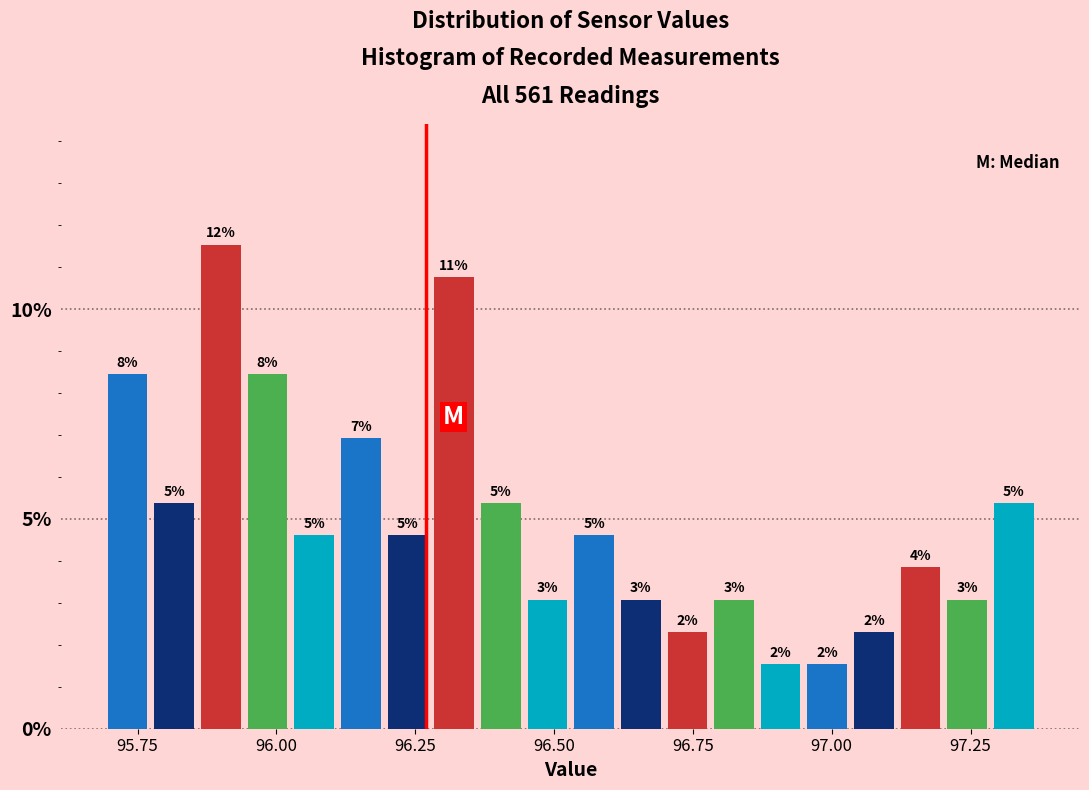

Read against the x-axis, roughly where is the centre of the tallest bar?

95.90